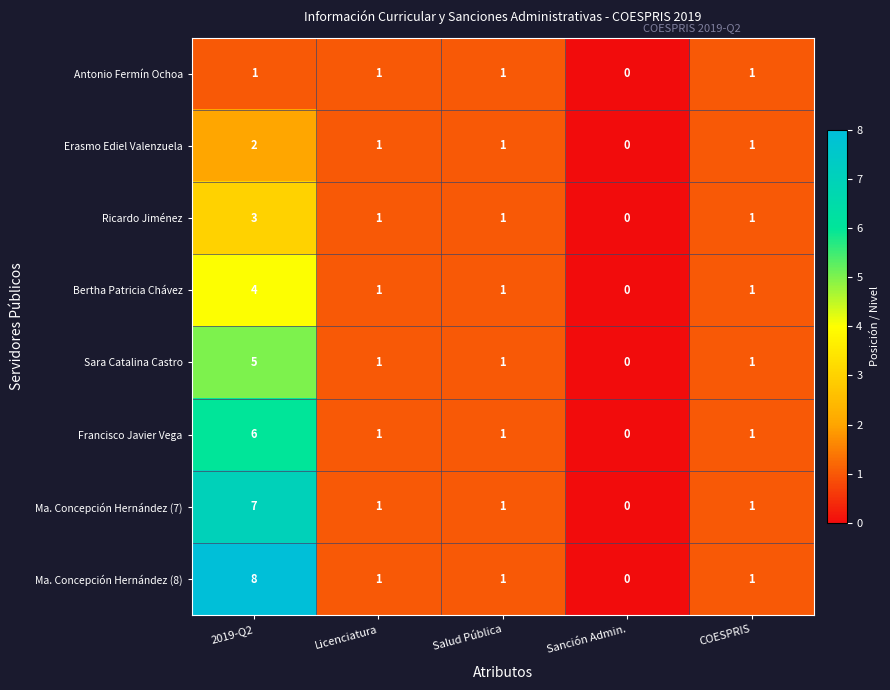

Count the number of categories in the chart.

5